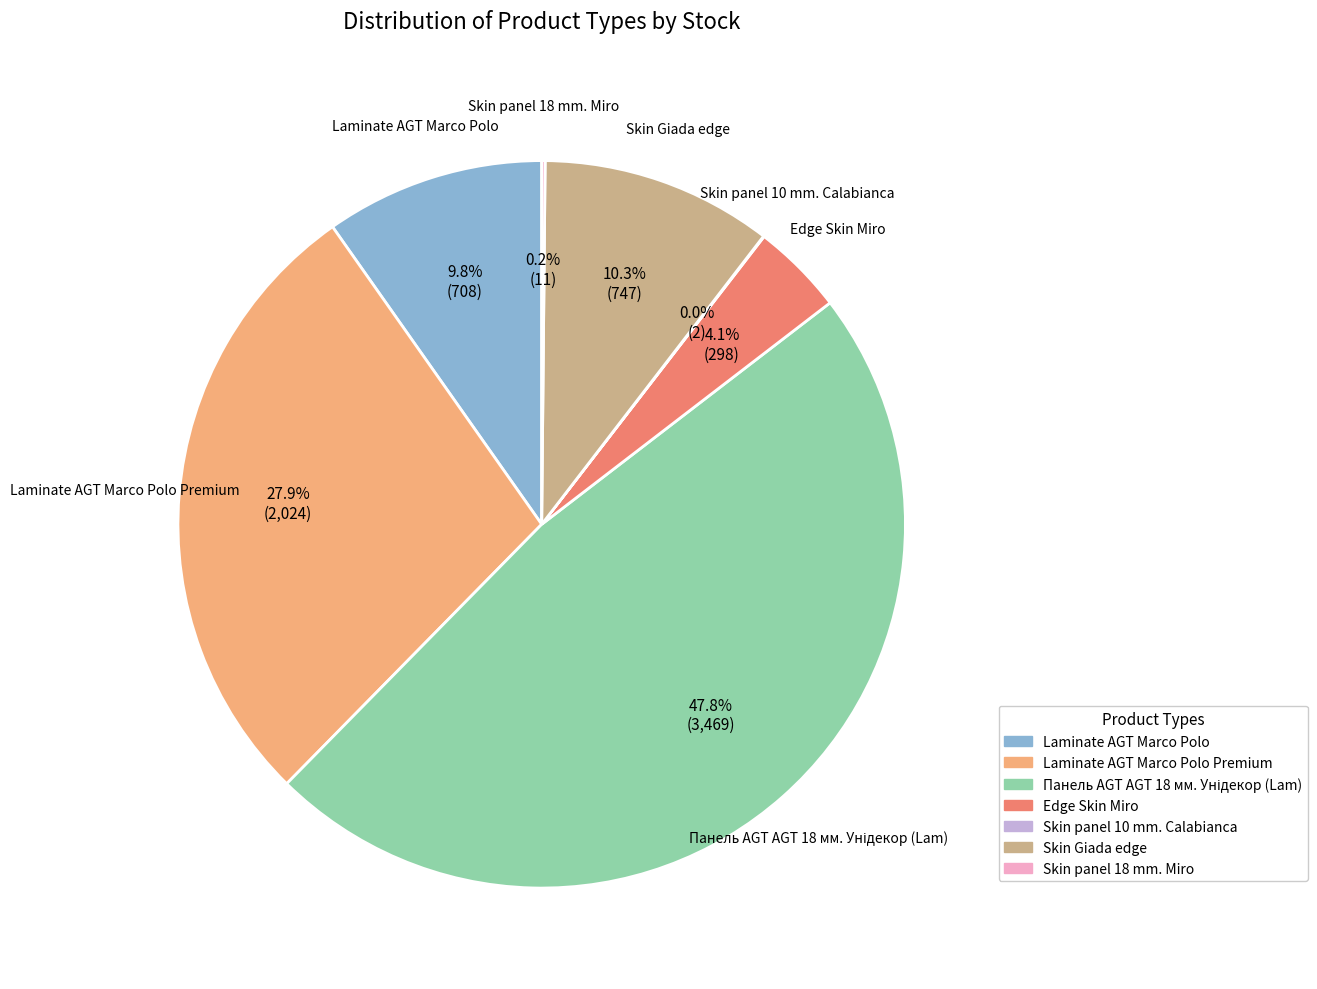

Is there a majority slice in this chart?

No